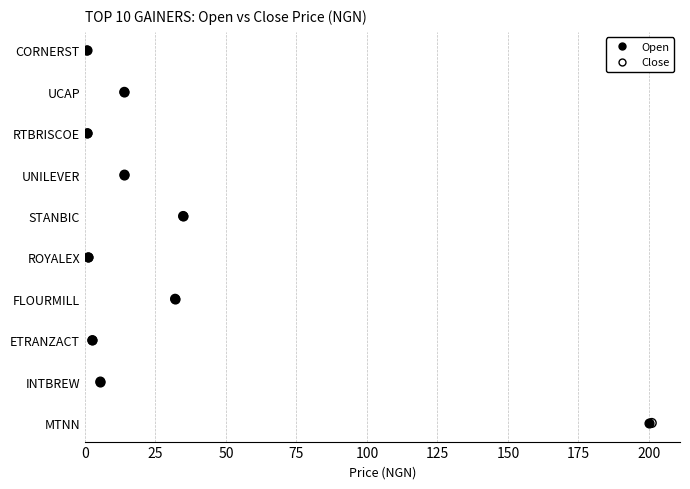

What are all the series names shown in the legend?

Open, Close